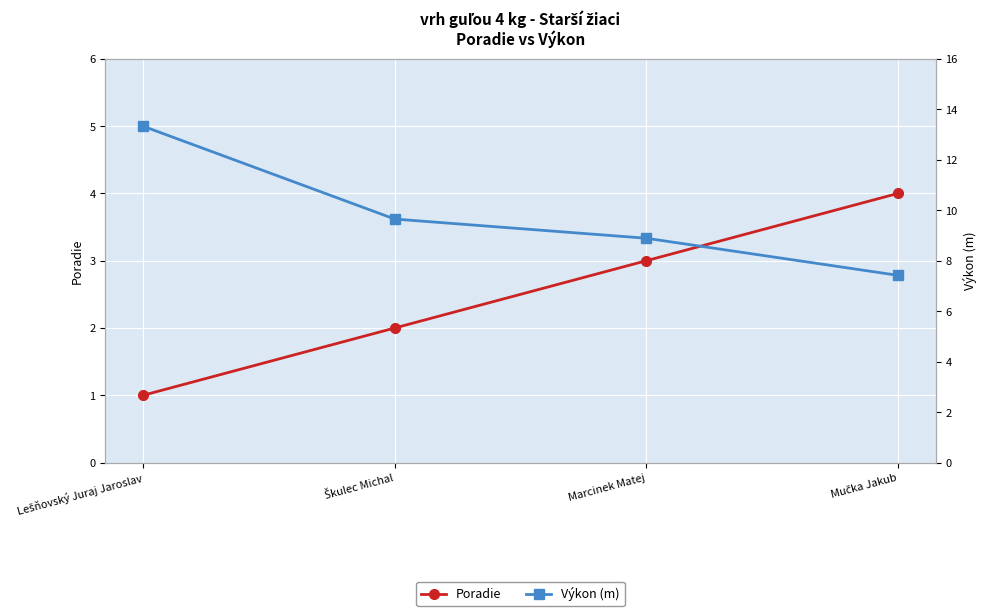

At which category is the sum across all series the highest?

Lešňovský Juraj Jaroslav